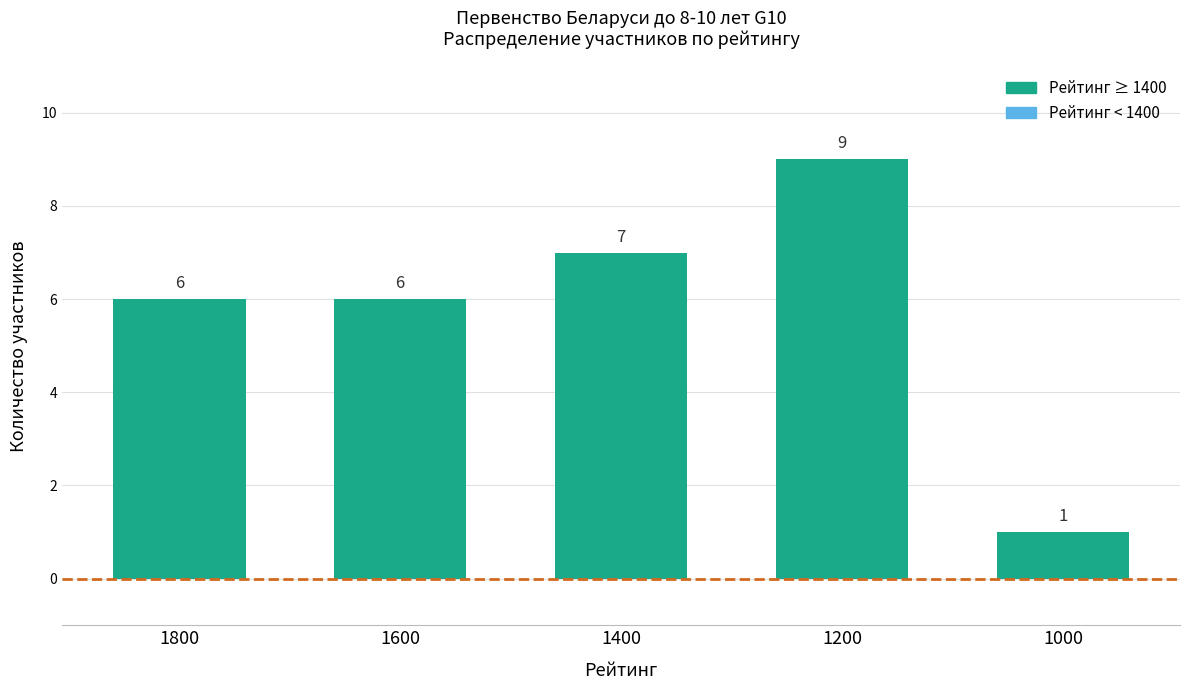

What is the value of the 2nd bar from the left?

6